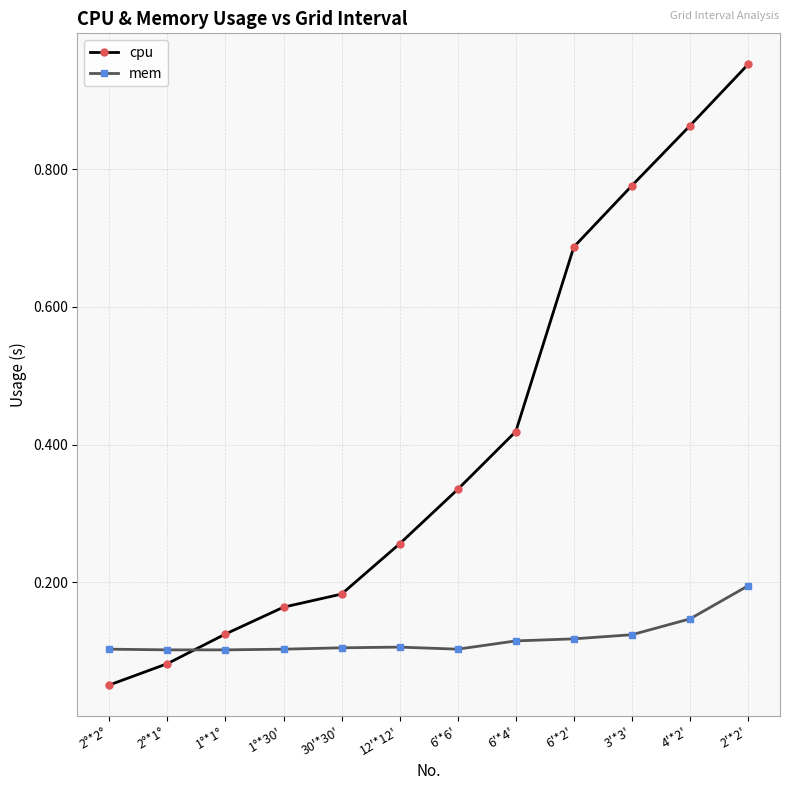

Rank the series at 12'*12' from highest to lowest value.

cpu, mem